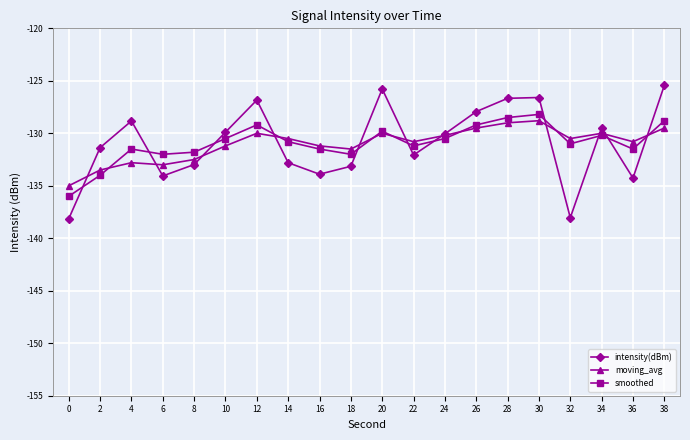

What is the sum of all smoothed values?

-2618.2